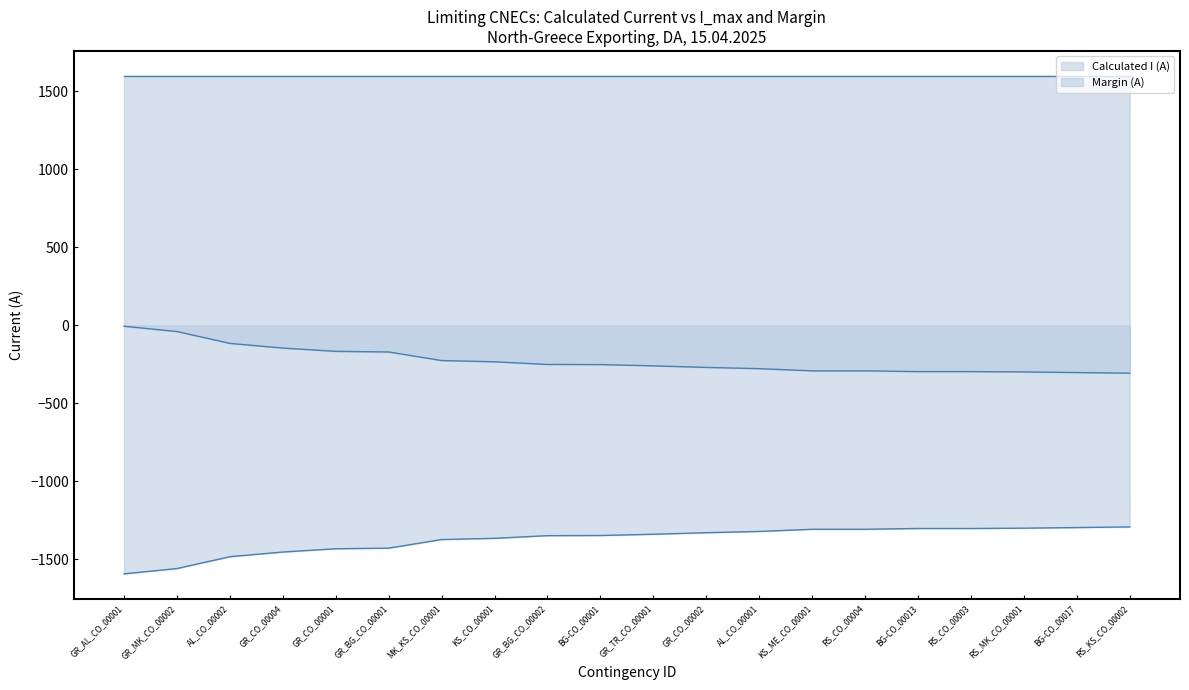

True or false: Margin (A) and Calculated I (A) intersect in this chart.

False